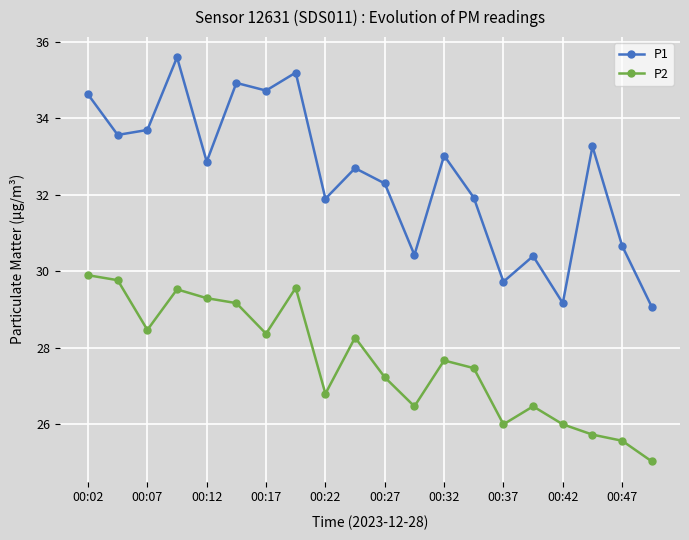

How many interior local valleys does the P1 series have?

7